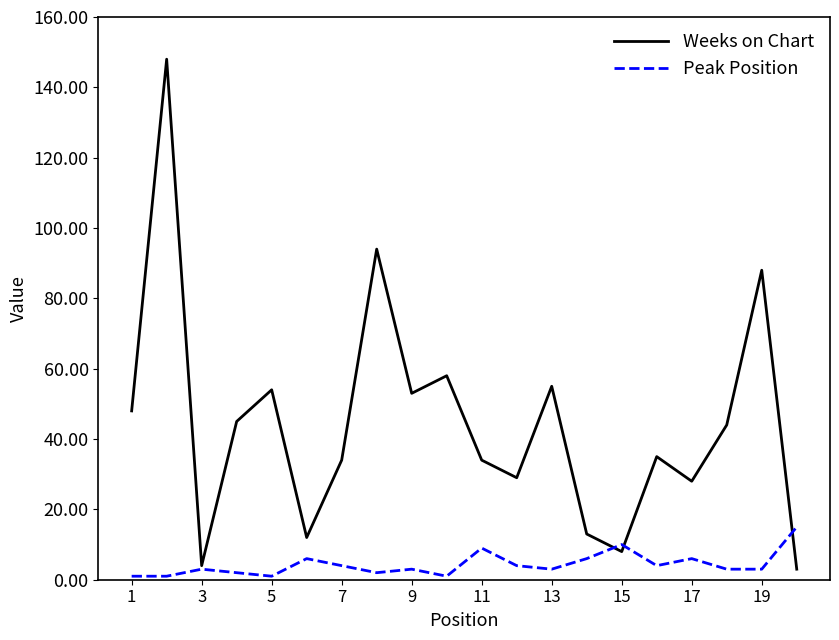

Which series has the largest range (max minus min)?

Weeks on Chart